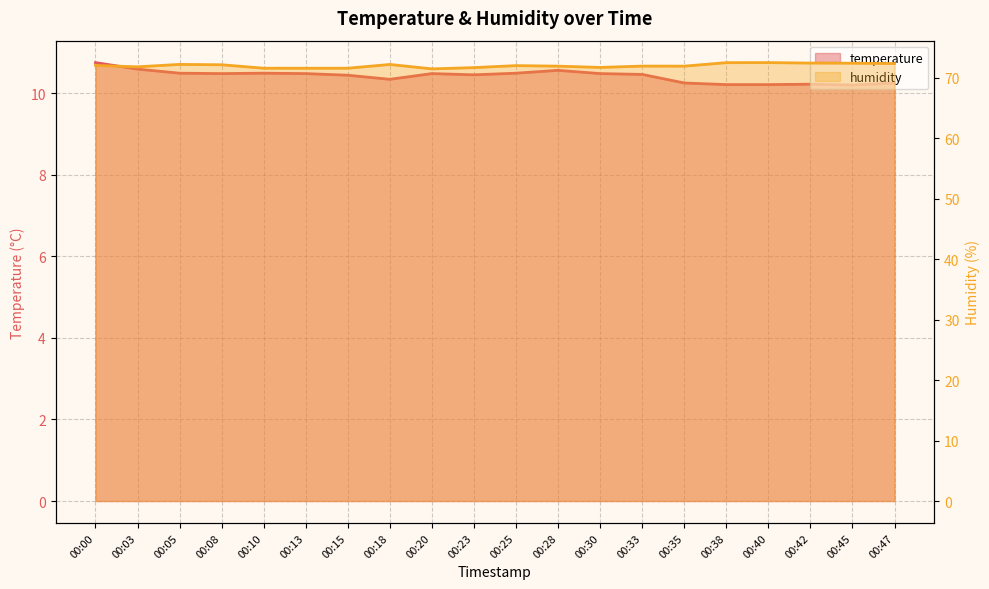

Between 00:08 and 00:18, which is larger?

00:08